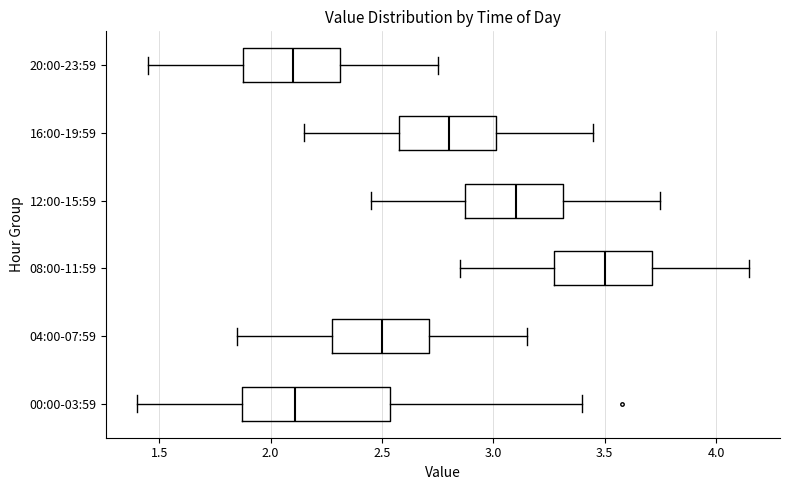

Reading bottom to top, read every box against the x-axis: the position of its median line, the range the box covers, and the ends of its whiskers. The values are not printed on the chart, so give them approximately, as read against the axis.

00:00-03:59: median 2.10, box 1.85 to 2.55, whiskers 1.40 to 3.40
04:00-07:59: median 2.50, box 2.30 to 2.70, whiskers 1.85 to 3.15
08:00-11:59: median 3.50, box 3.30 to 3.70, whiskers 2.85 to 4.15
12:00-15:59: median 3.10, box 2.90 to 3.30, whiskers 2.45 to 3.75
16:00-19:59: median 2.80, box 2.60 to 3.00, whiskers 2.15 to 3.45
20:00-23:59: median 2.10, box 1.90 to 2.30, whiskers 1.45 to 2.75